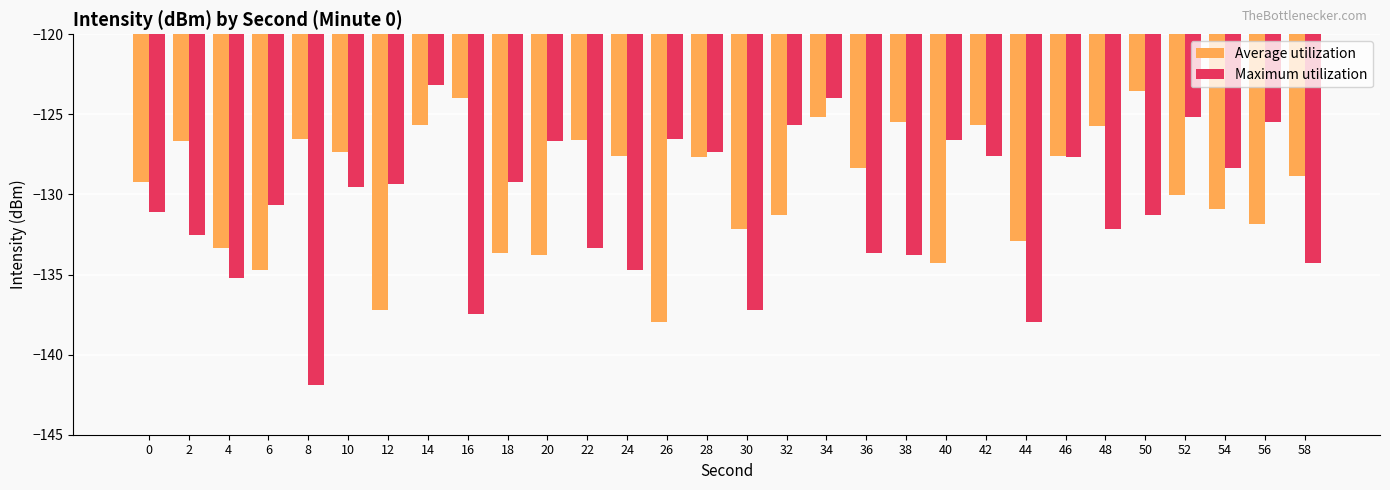

Which category has the highest value in the Average utilization series?

50